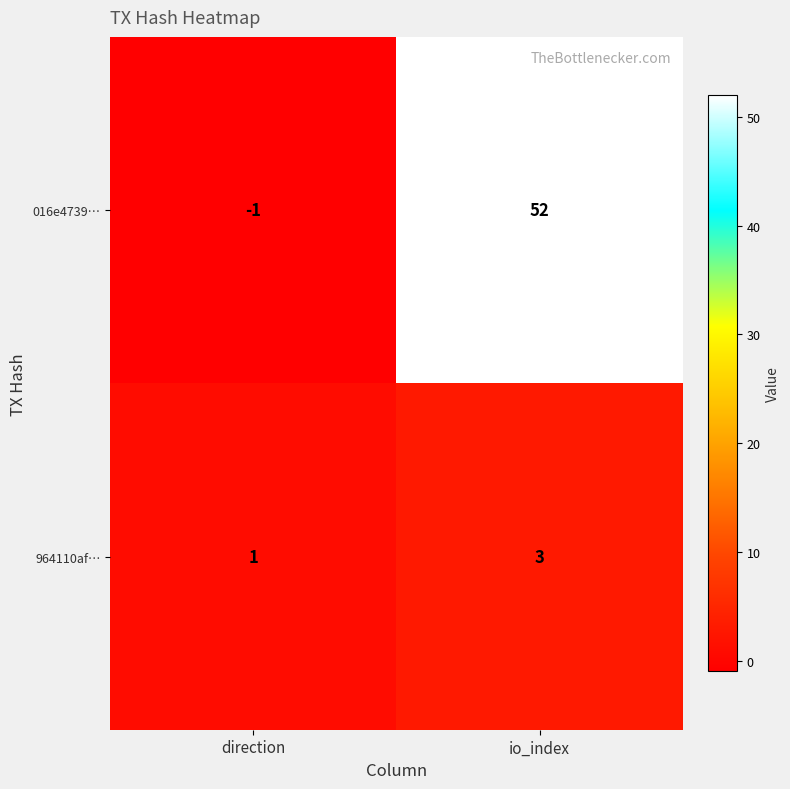

Rank the series by their average value, from lowest to highest.

964110af…, 016e4739…